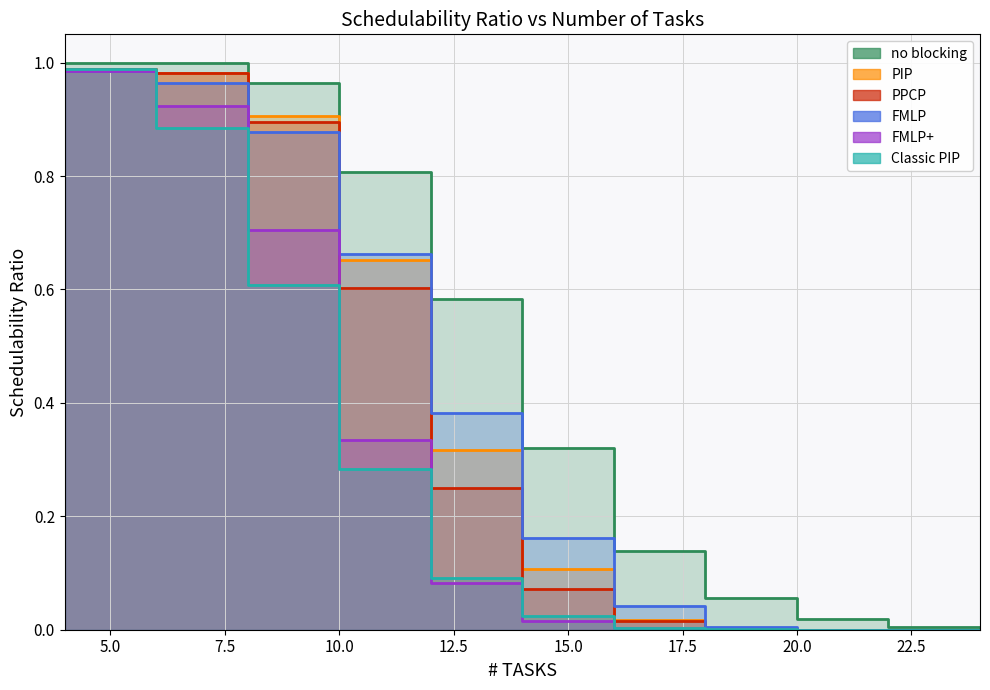

Which series has the widest spread of values?

no blocking